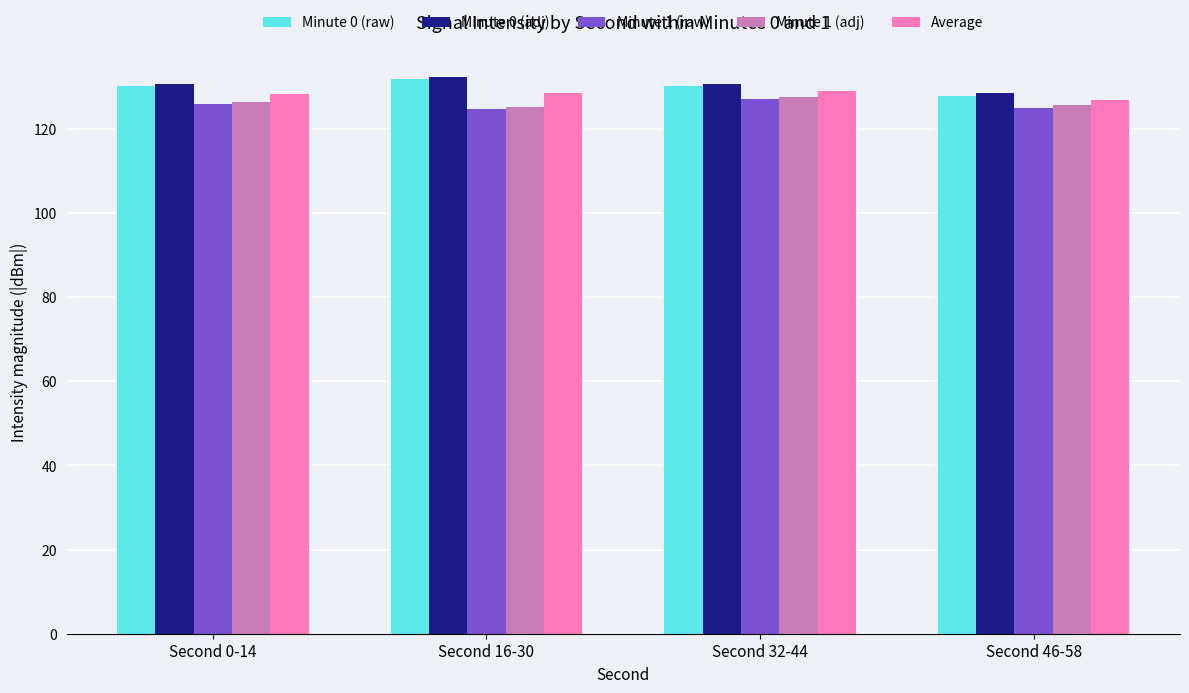

What are all the series names shown in the legend?

Minute 0 (raw), Minute 0 (adj), Minute 1 (raw), Minute 1 (adj), Average